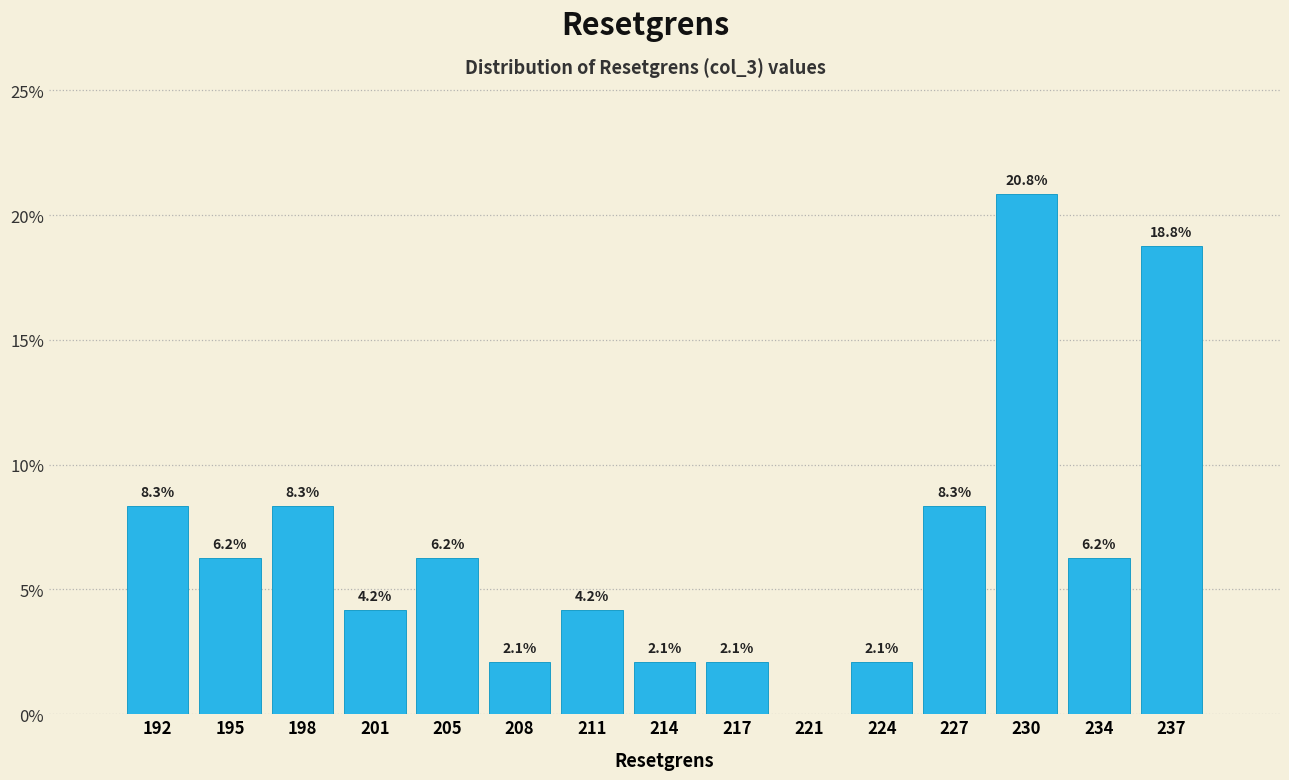

Over which range of the x-axis is the bar tallest?

228.5 to 232.0